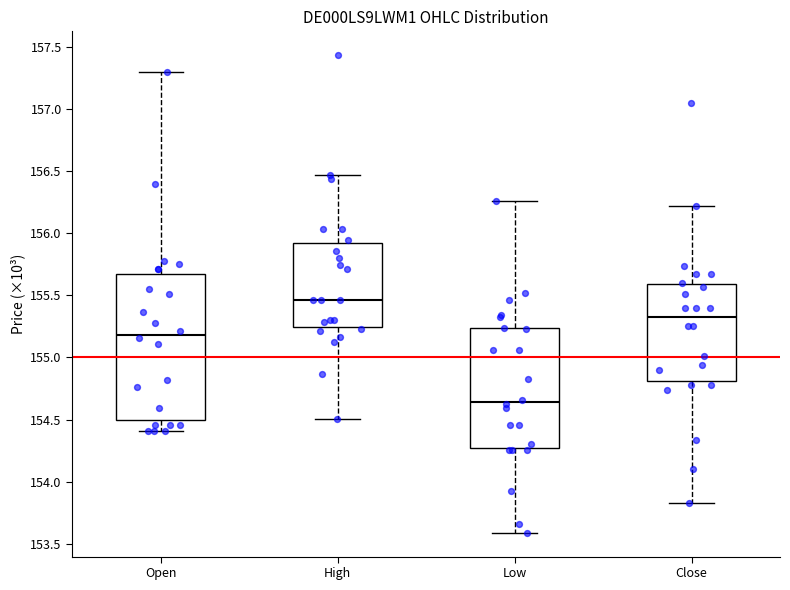

Which box's median line is the lowest?

Low